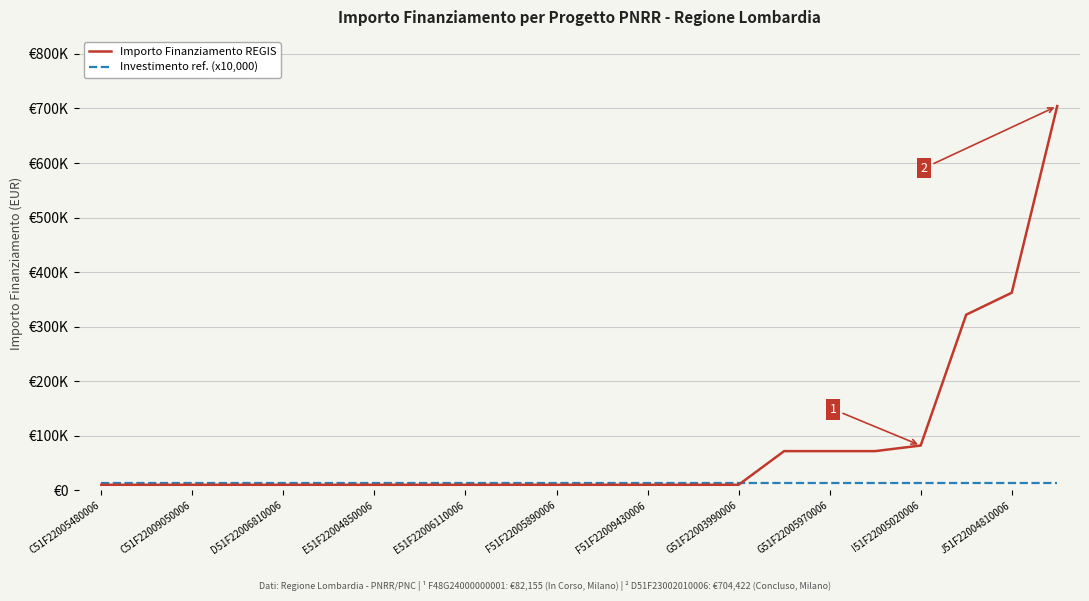

Does the chart display data point markers on the line(s)?

No